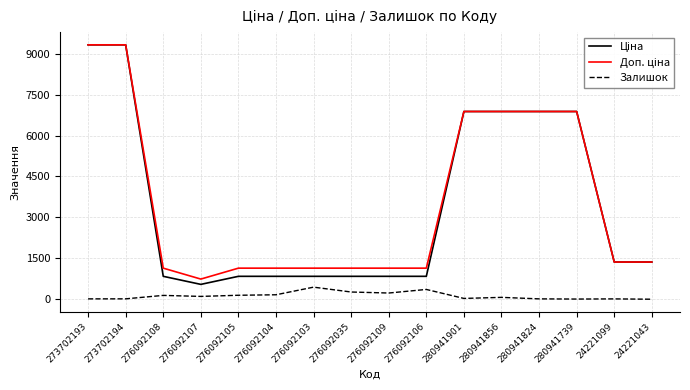

At 276092103, list the series in order from smallest to largest.

Залишок, Ціна, Доп. ціна